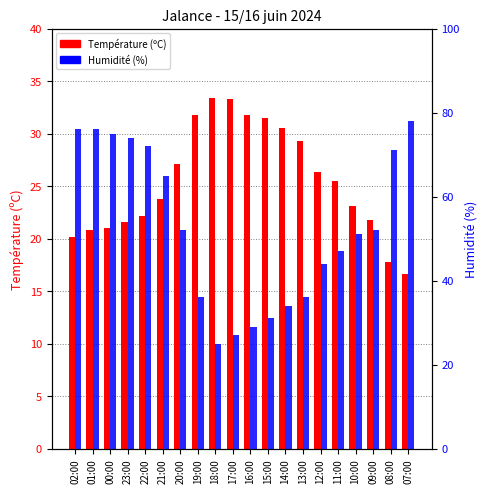

Which series has the largest range (max minus min)?

Humidité (%)